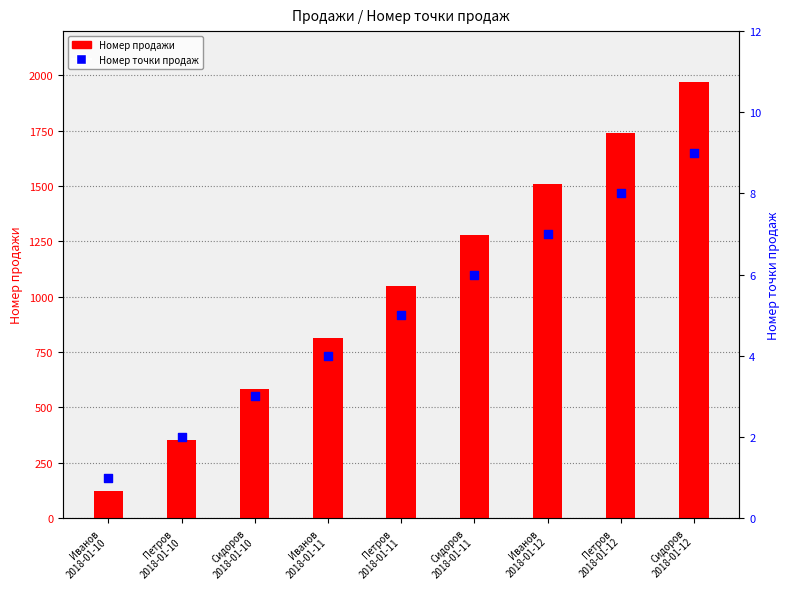

Is the value of Номер точки продаж at Иванов
2018-01-12 greater than the value of Номер продажи at Сидоров
2018-01-10?

No